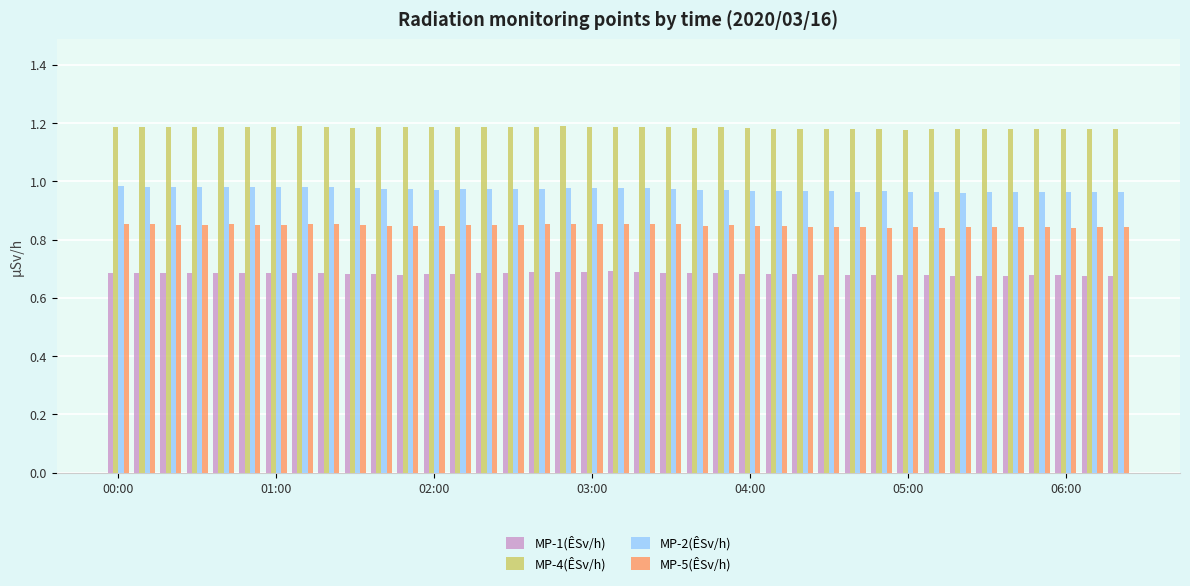

What is the sum of all MP-5(ÊSv/h) values?

33.1